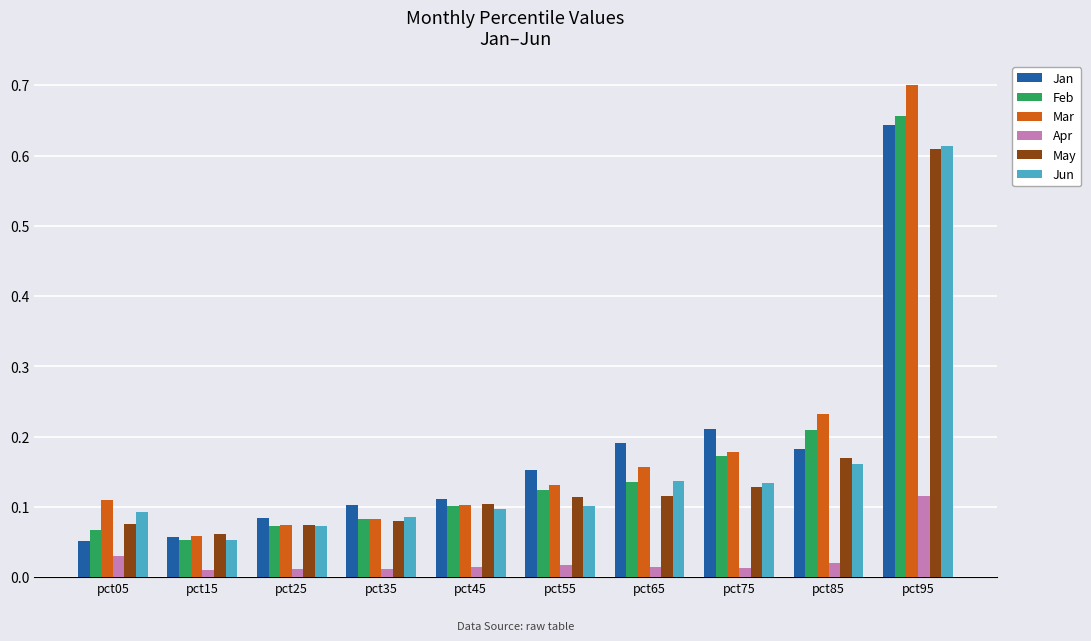

Which series has the widest spread of values?

Mar